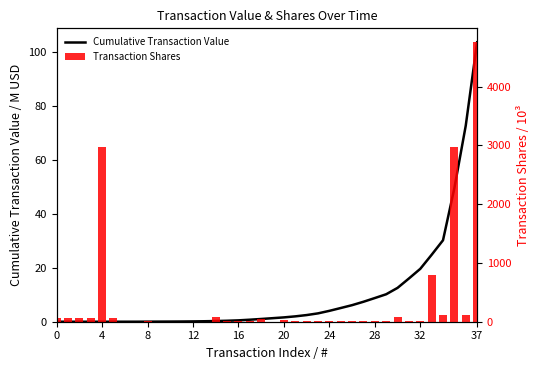

What is the sum of all Cumulative Transaction Value values?

384.0